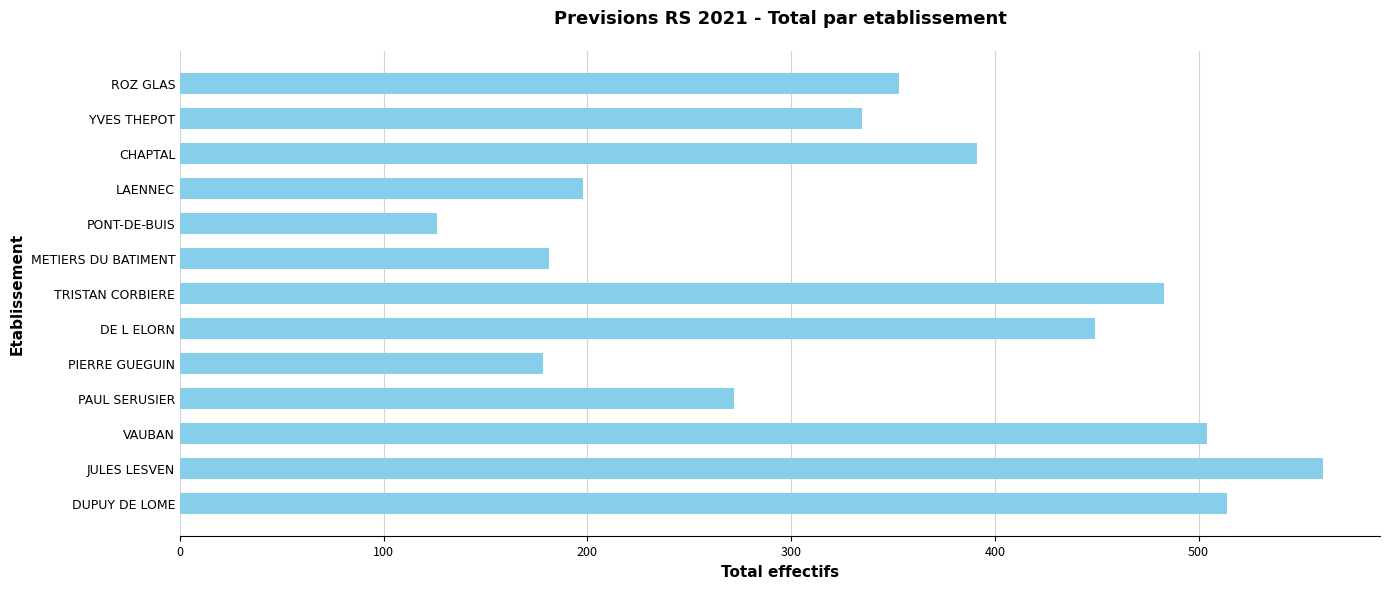

What value does the data have at PAUL SERUSIER?

272